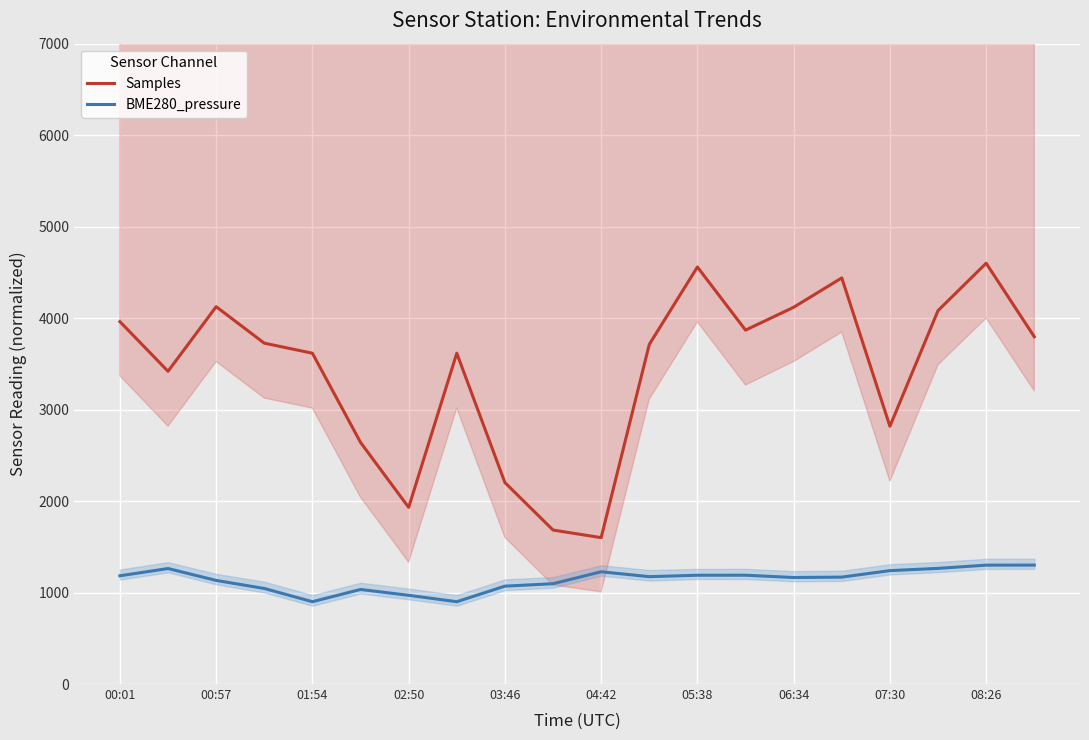

True or false: Samples and BME280_pressure cross at least once.

False